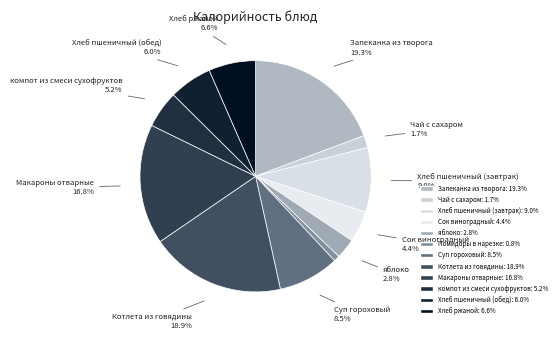

To the nearest percent, what is the difference between the Сок виноградный and Хлеб пшеничный (завтрак) slice percentages?

5%